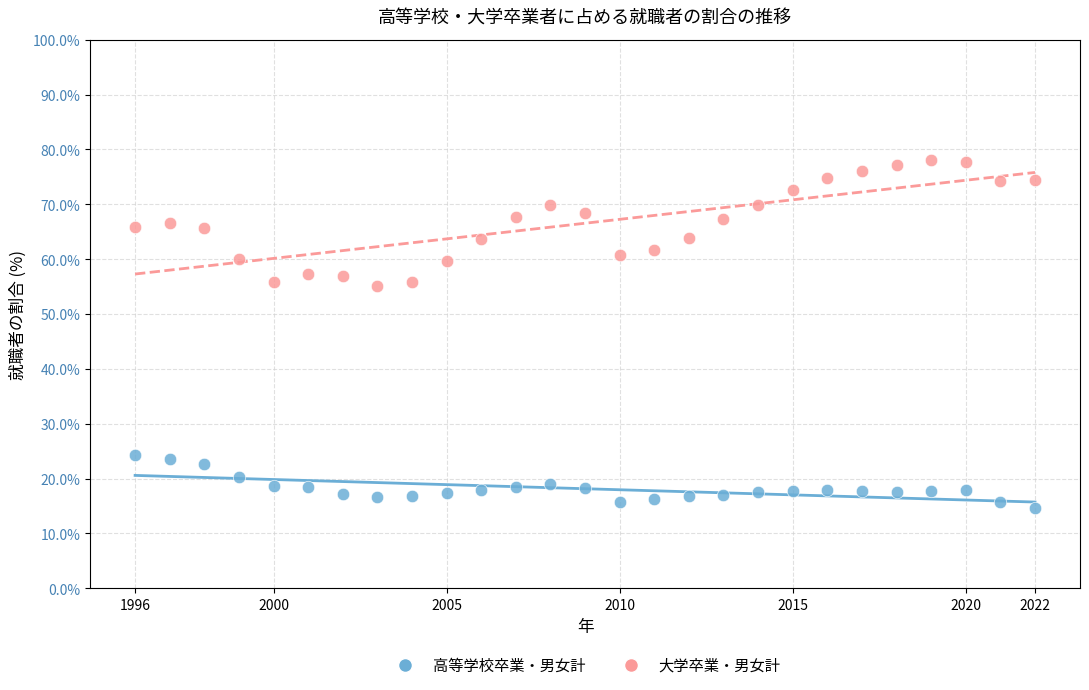

What are all the series names shown in the legend?

高等学校卒業・男女計, 大学卒業・男女計